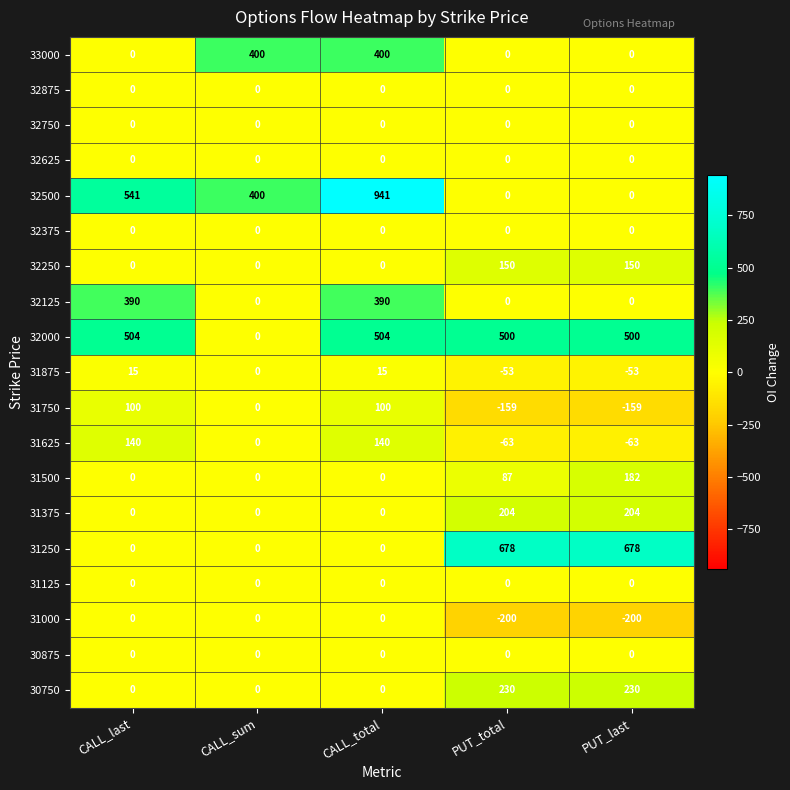

Which series has the widest spread of values?

32500